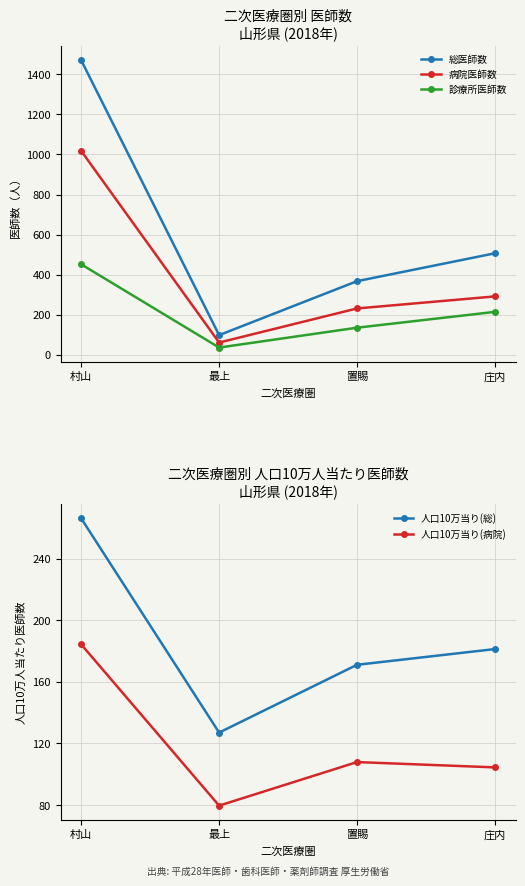

What position from the left is 最上?

2